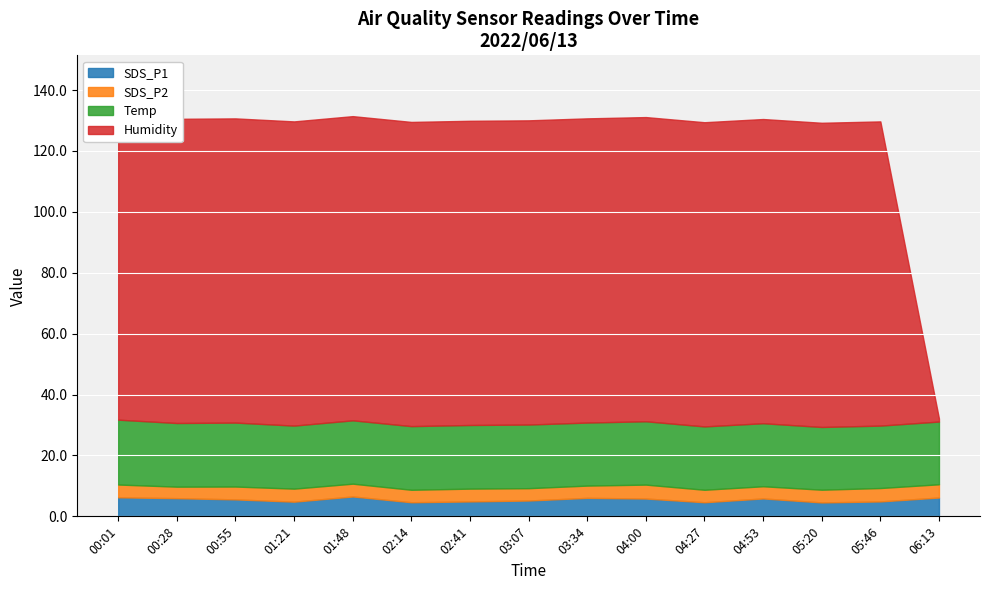

What is the difference between the second highest and minimum values in the Temp series?

0.5